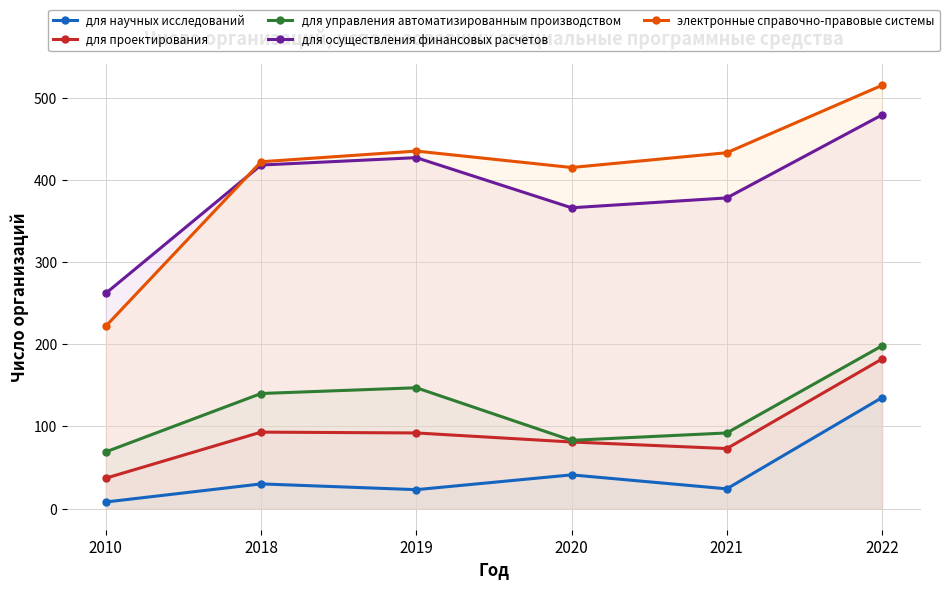

Between 2010 and 2022, which series saw the biggest shift?

электронные справочно-правовые системы